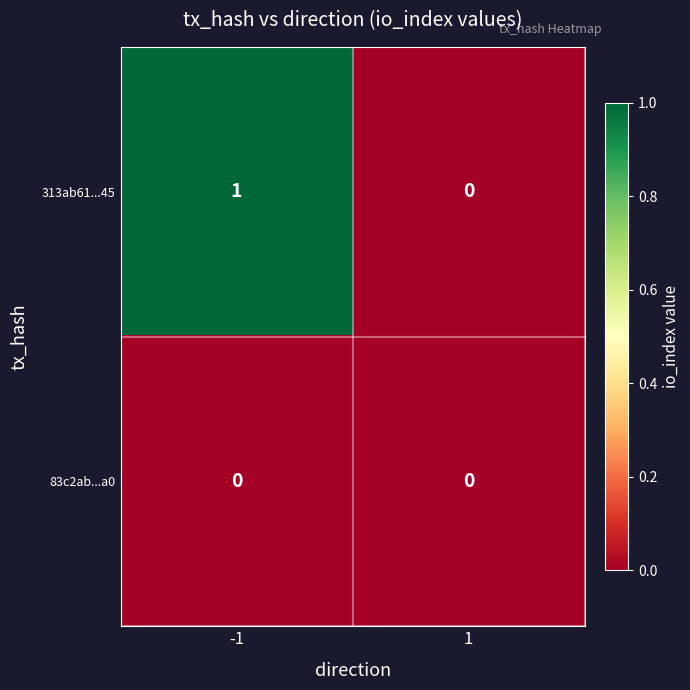

Rank the series by their average value, from highest to lowest.

313ab61...45, 83c2ab...a0